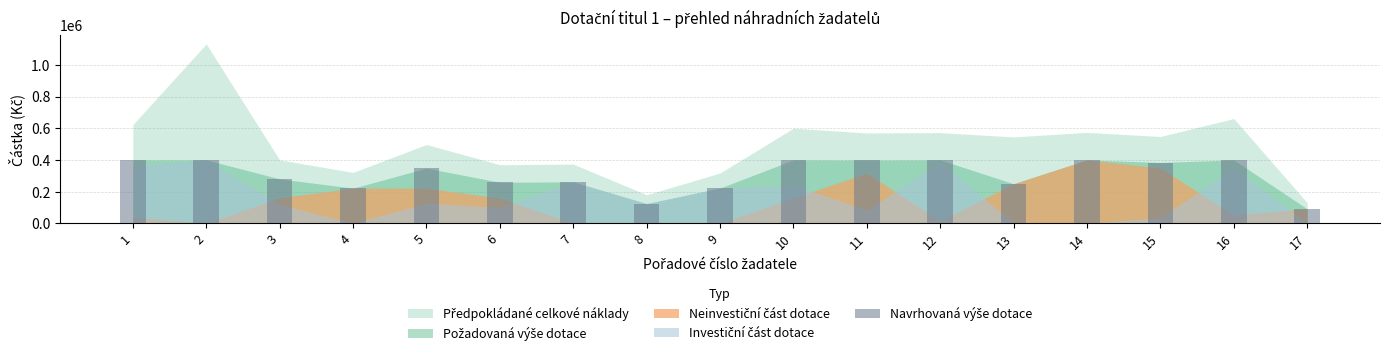

What is the change in value from 1 to 5?

-52200